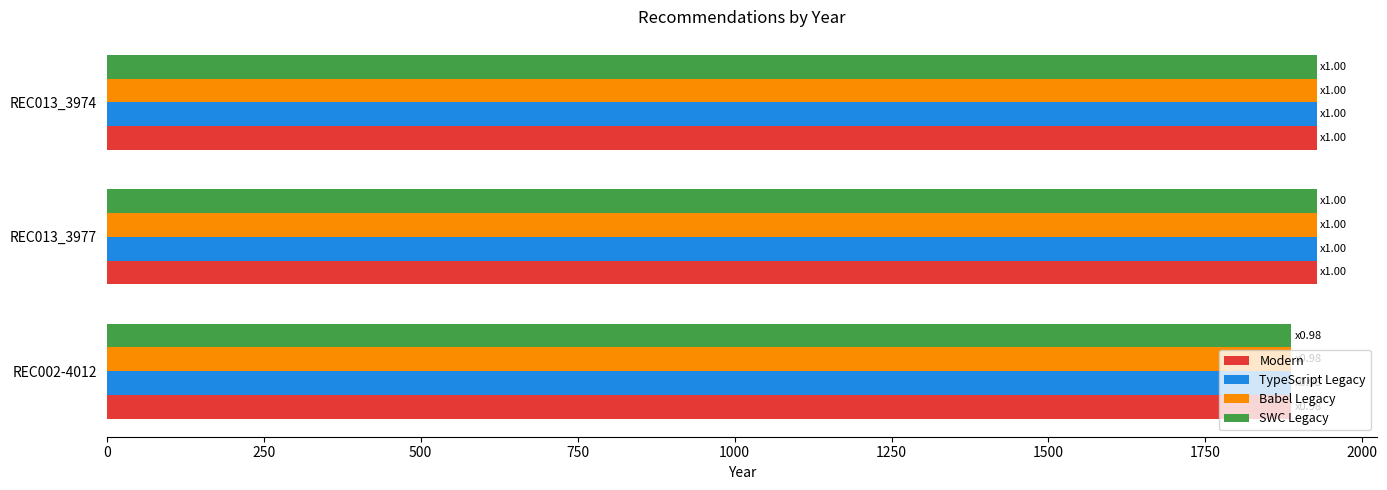

What is the total value across all series at REC002-4012?

7548